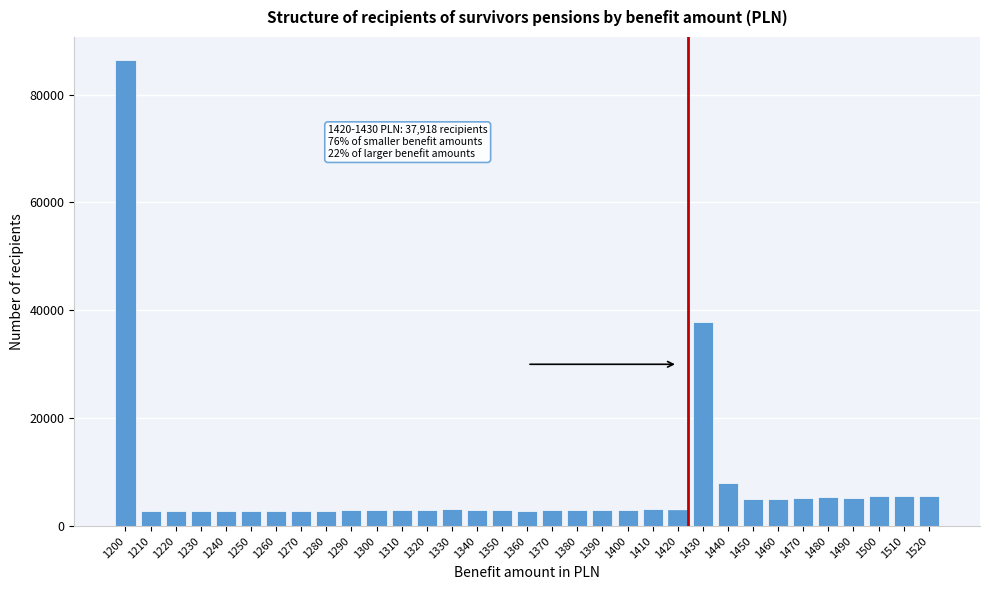

Approximately how many times larger is the value at 1360 compared to 1330?

0.9